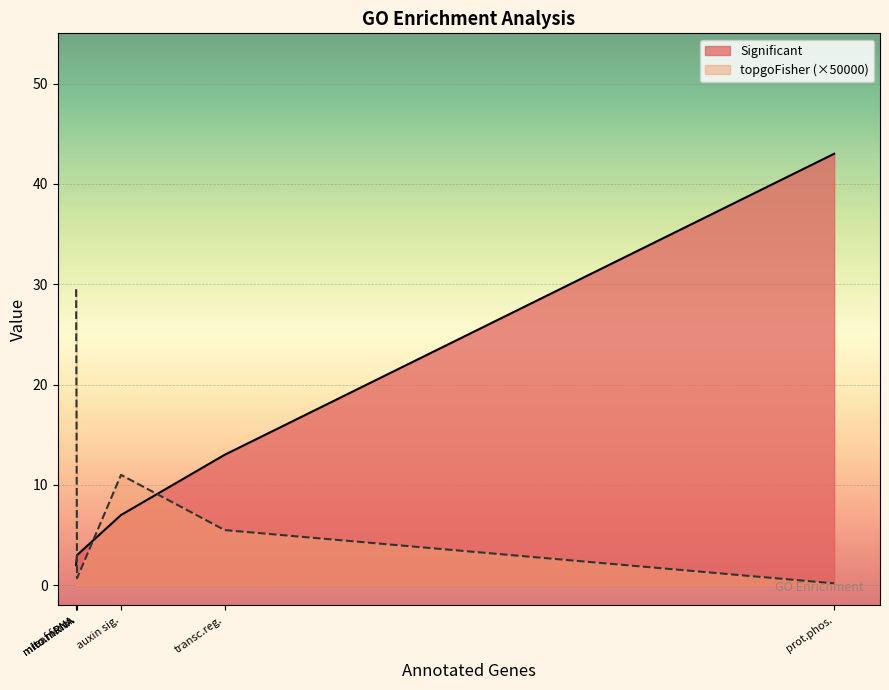

Rank the series at floral organ abscission from highest to lowest value.

Significant, topgoFisher